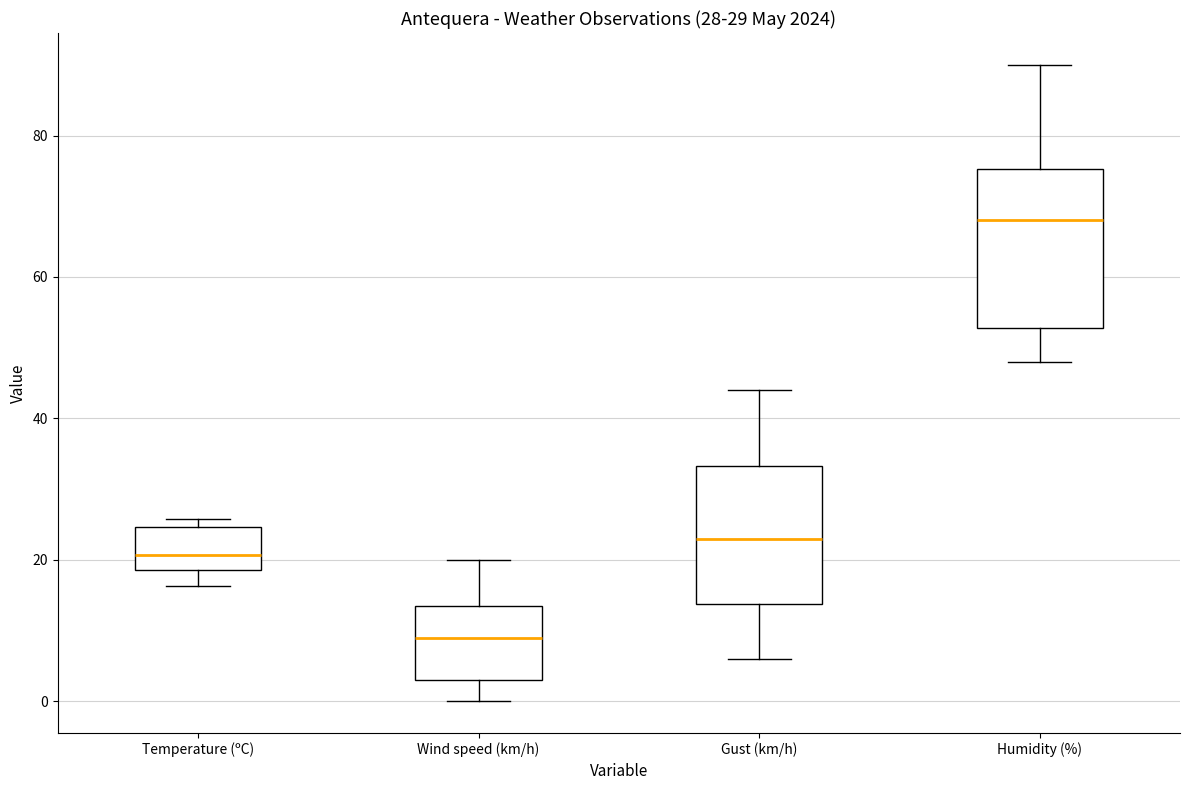

Which box's median line is the highest?

Humidity (%)